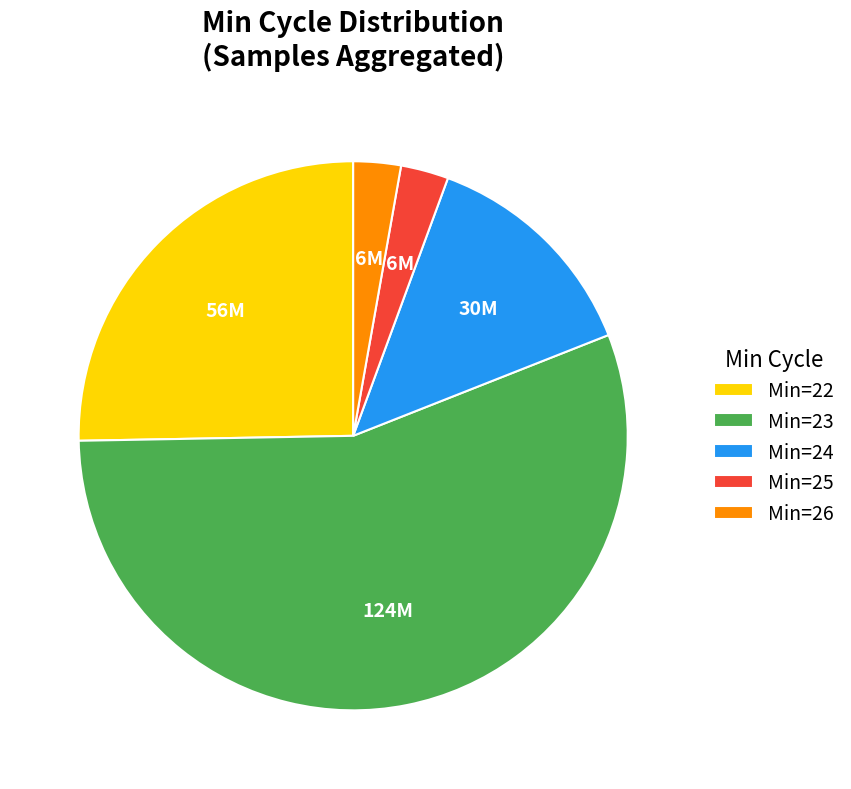

Is it true that Min=25 is 3% of the pie?

True